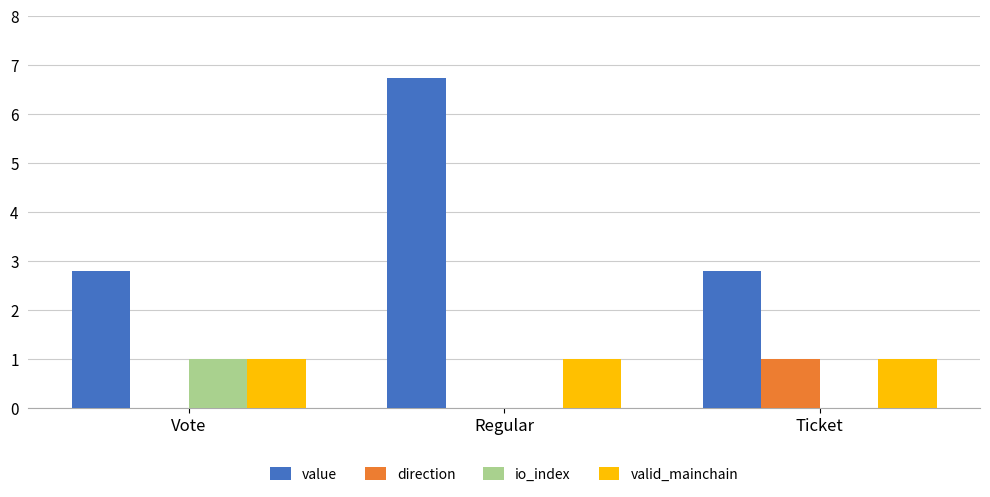

How many distinct data groups are displayed?

4